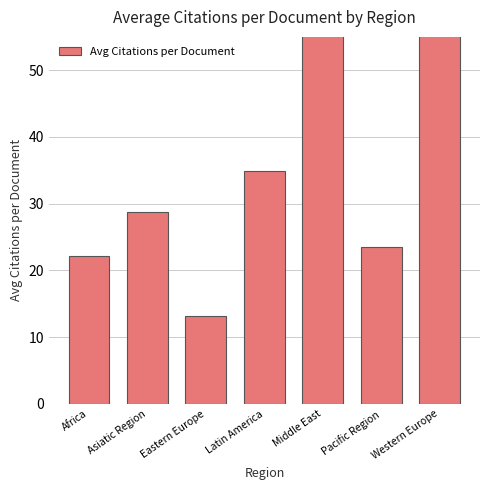

At which label does the data first exceed 28?

Asiatic Region